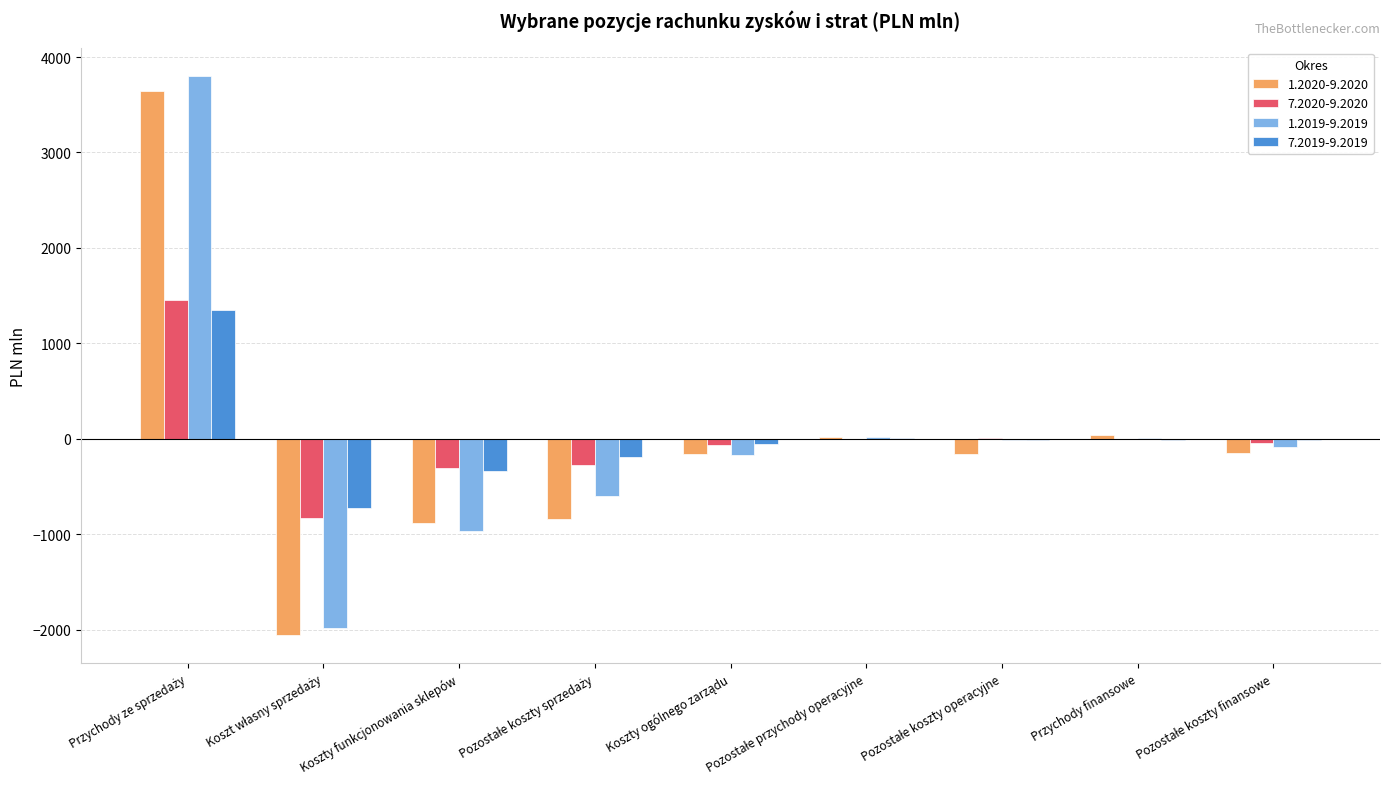

What is the sum of all 7.2019-9.2019 values?

29.3